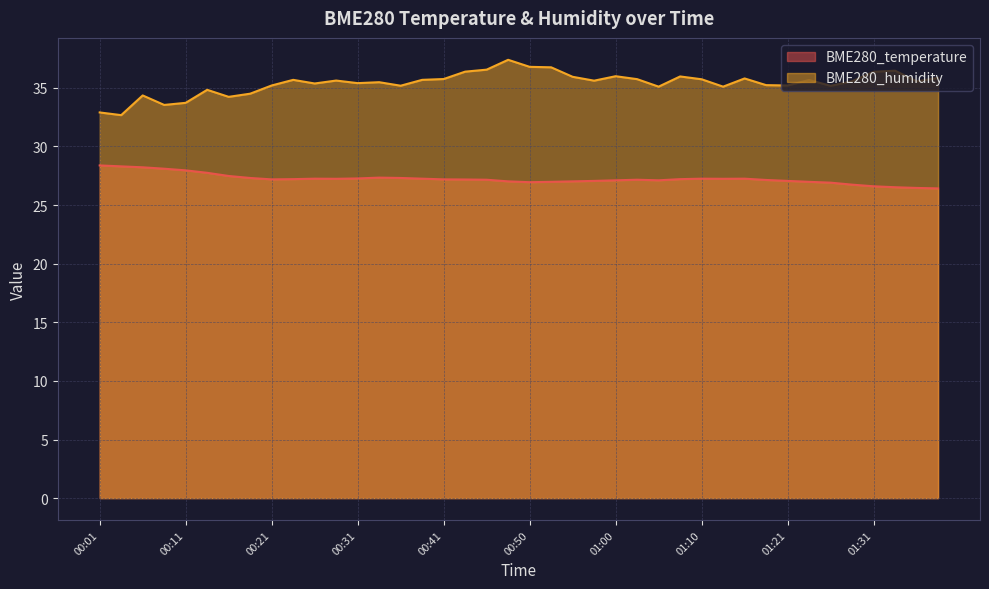

What is the label of the 16th point from the left?

00:38